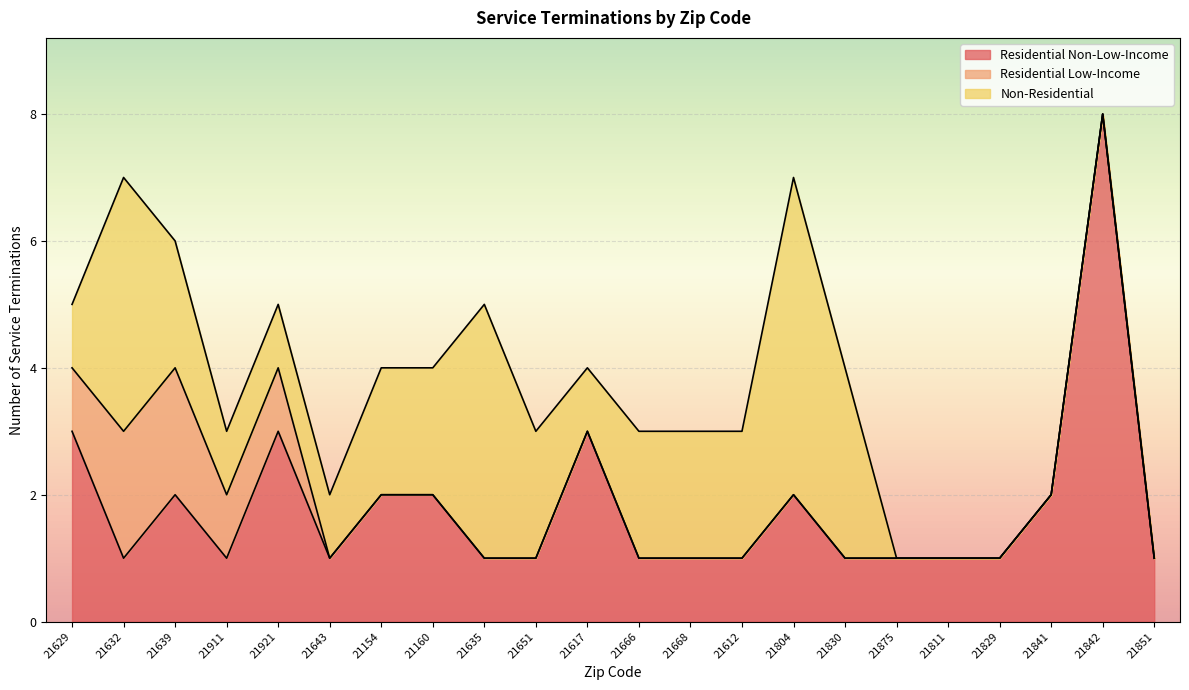

Which series has the largest range (max minus min)?

Residential Non-Low-Income